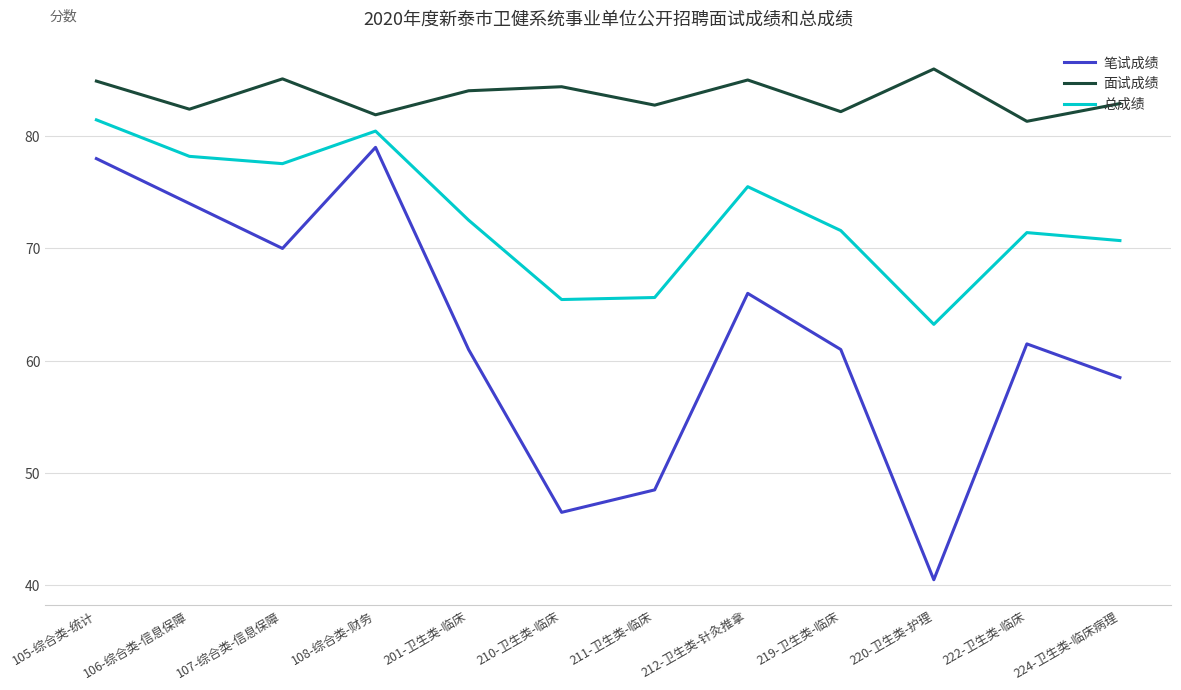

True or false: 笔试成绩 and 总成绩 intersect in this chart.

False